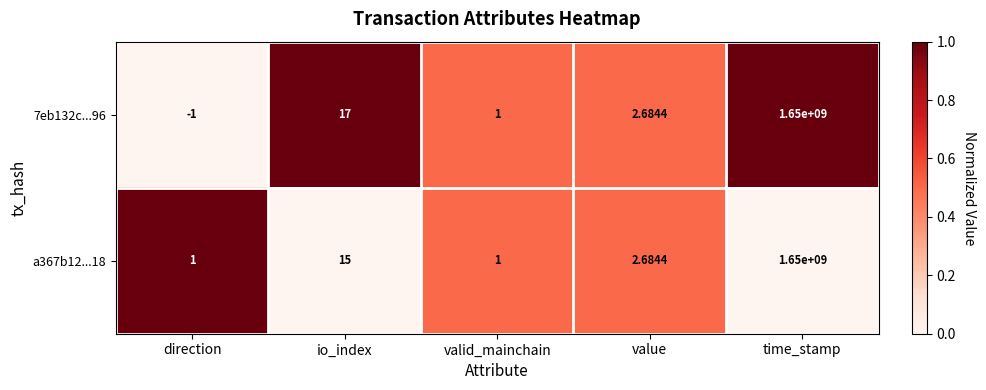

How many data points in 7eb132c...96 are above 2?

3